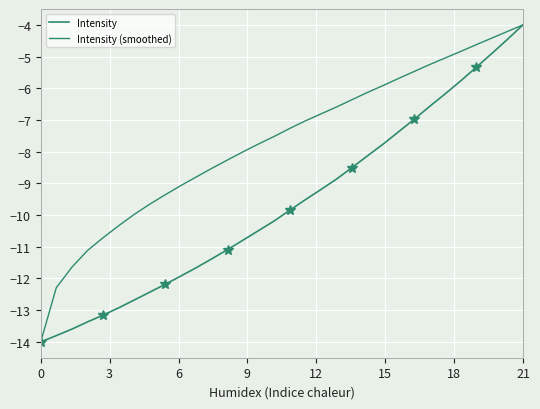

List the series in order of their peak value, highest first.

Intensity, Intensity (smoothed)